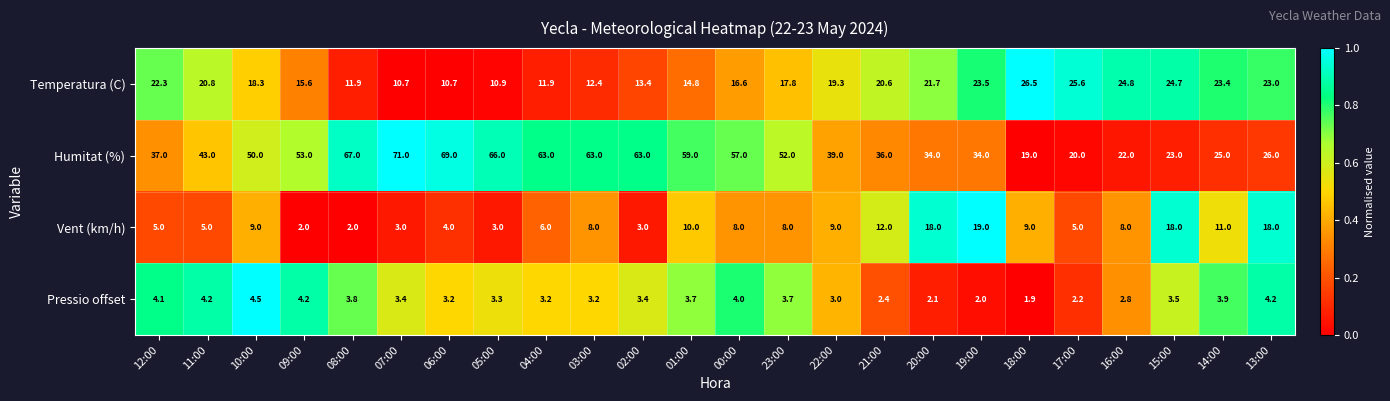

The Humitat (%) series shows 25.0 at 14:00. True or false?

True